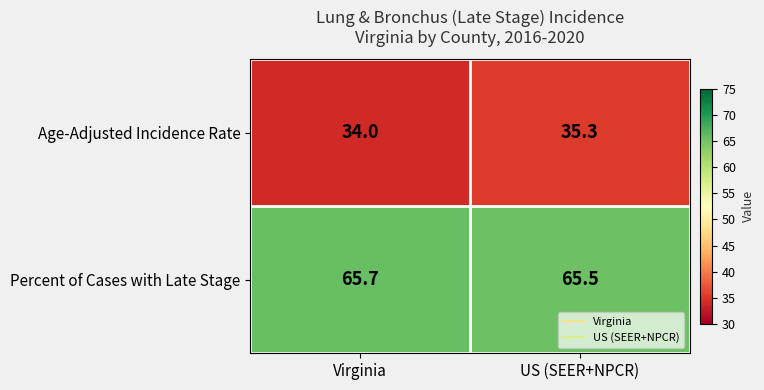

Where is Percent of Cases with Late Stage nearest to the value 65?

US (SEER+NPCR)